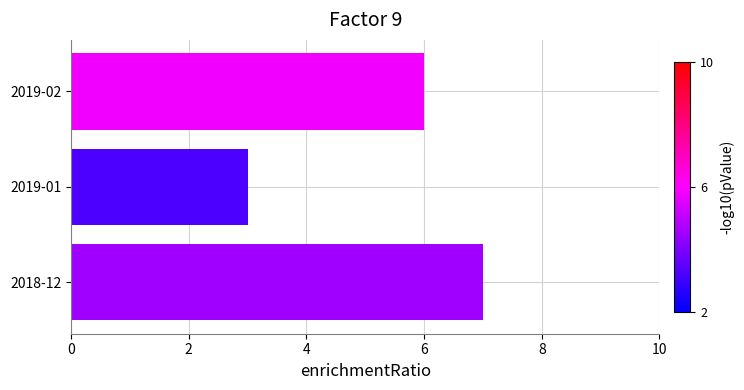

Reading bottom to top, extract all data points from this chart.

7	3	6